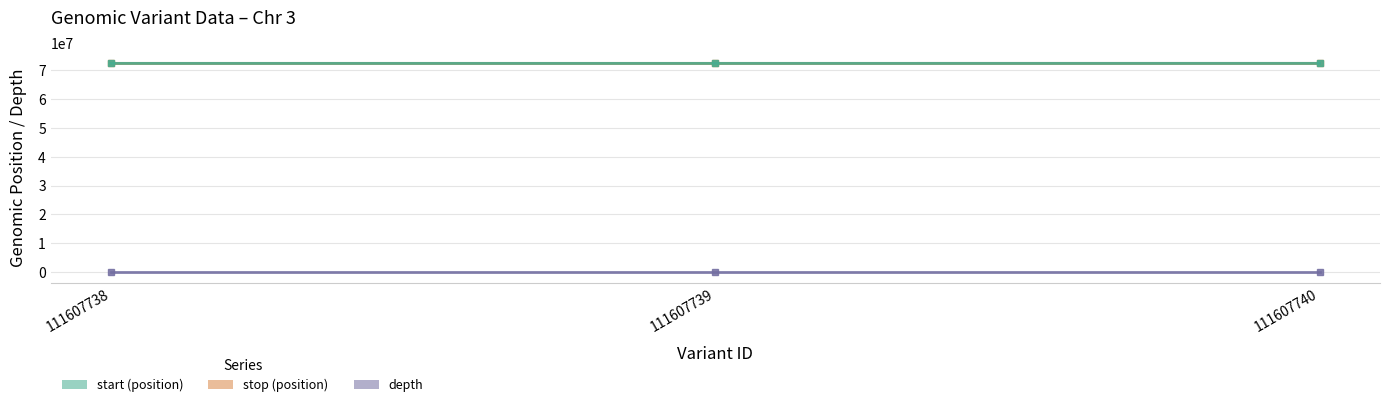

Reading left to right, list all the values displayed in this chart.

depth: 22	19	34
stop: 72212119	72213447	72217352
start: 72212118	72213446	72217351